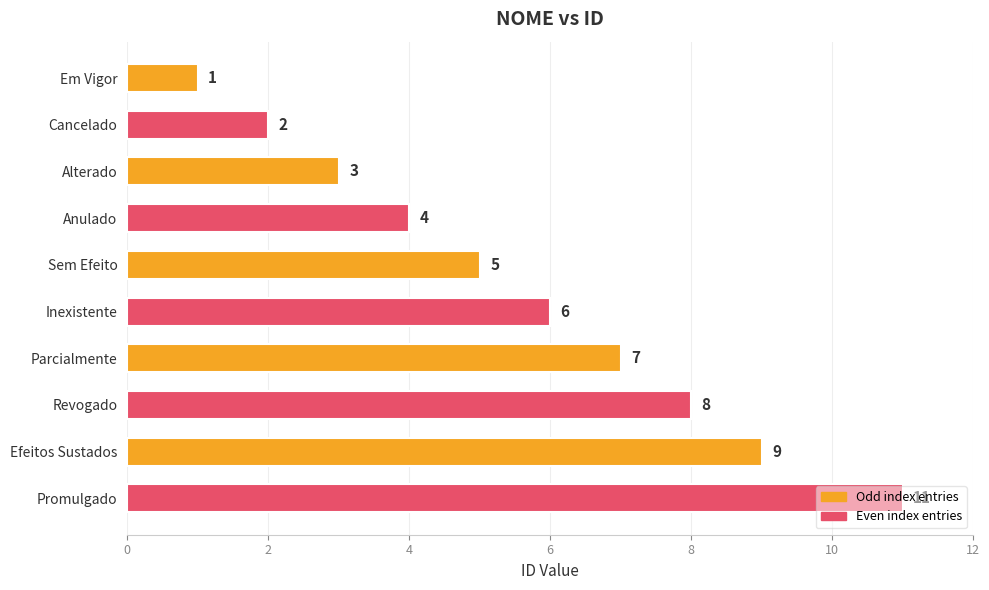

The chart shows a value of 5 at Sem Efeito. True or false?

True